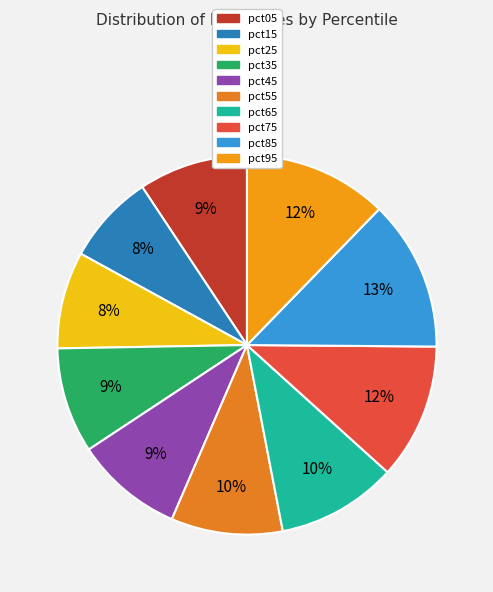

Rank the categories by value from lowest to highest.

pct15, pct25, pct35, pct45, pct05, pct55, pct65, pct75, pct95, pct85